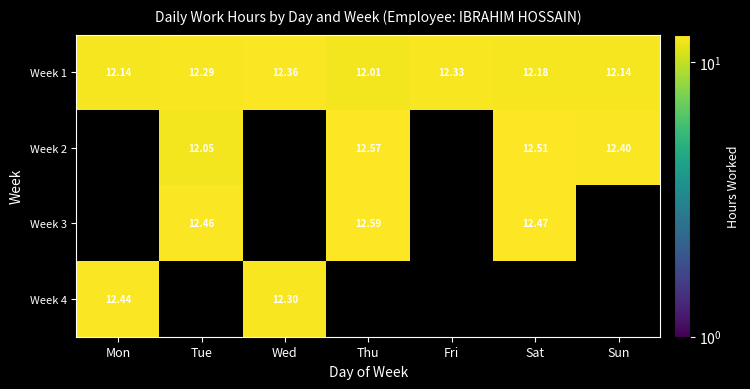

What is the smallest value displayed?

12.0